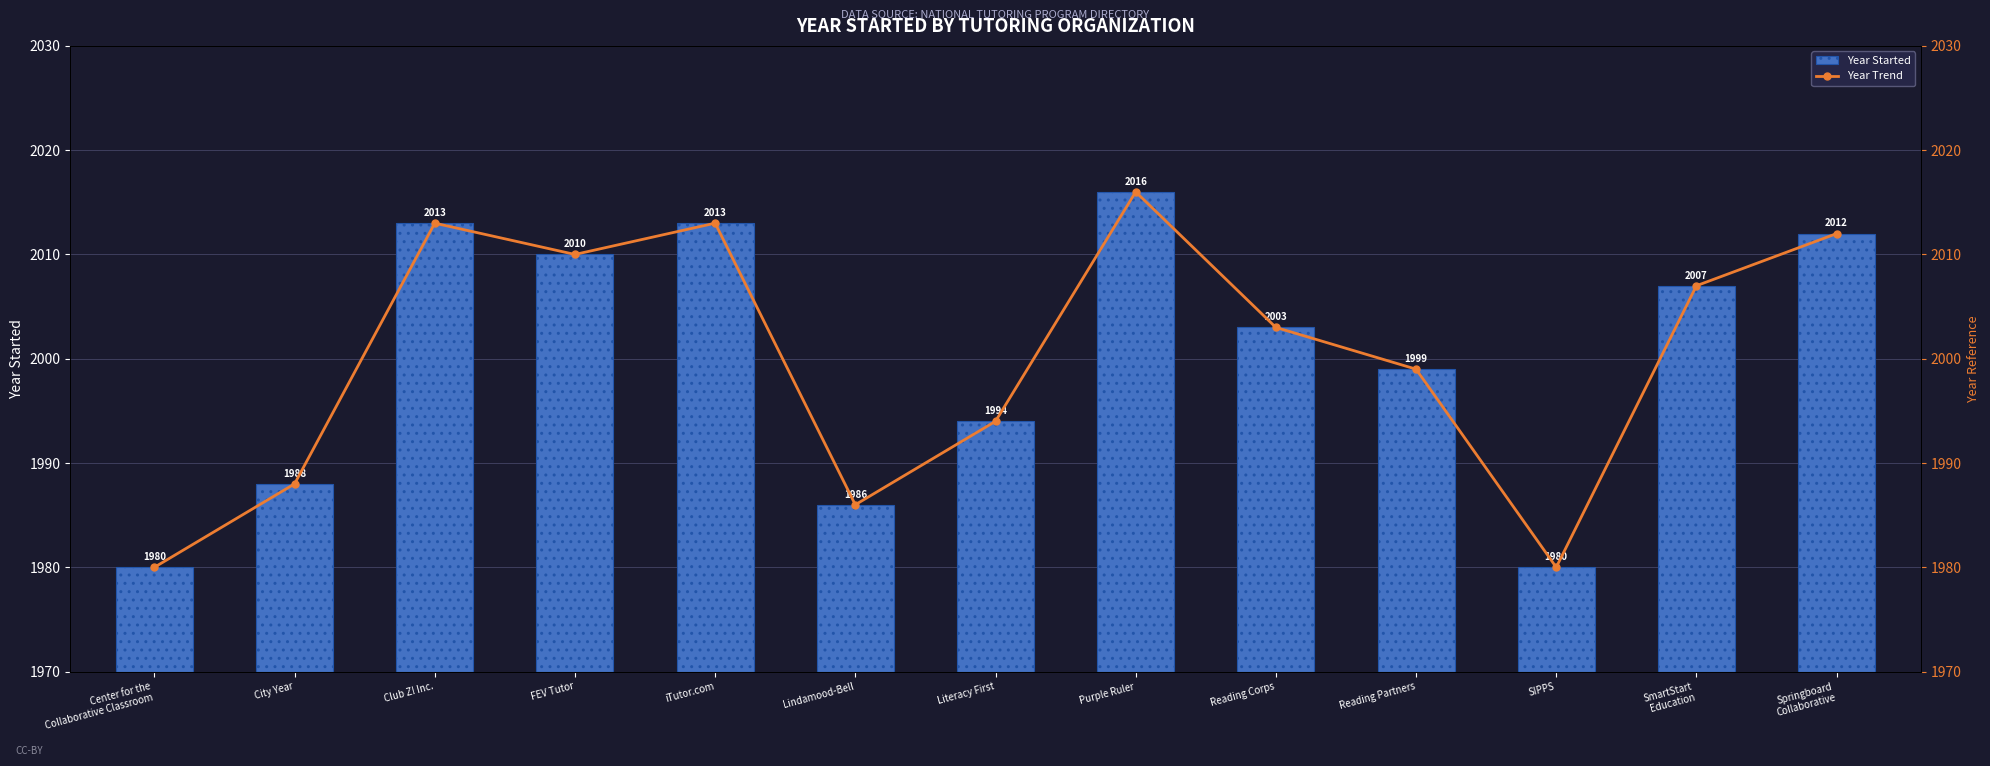

The Year Started series shows 1980 at Center for the
Collaborative Classroom. True or false?

True